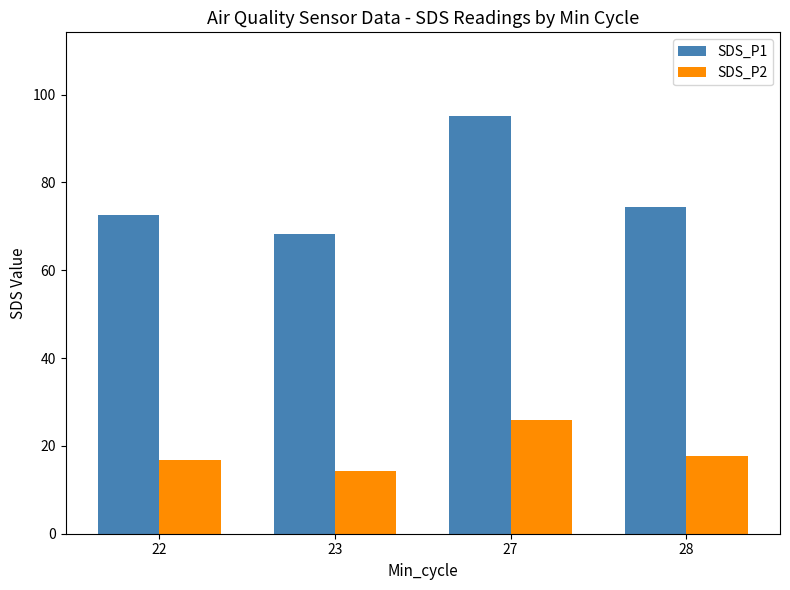

List the series in order of their overall mean, highest first.

SDS_P1, SDS_P2